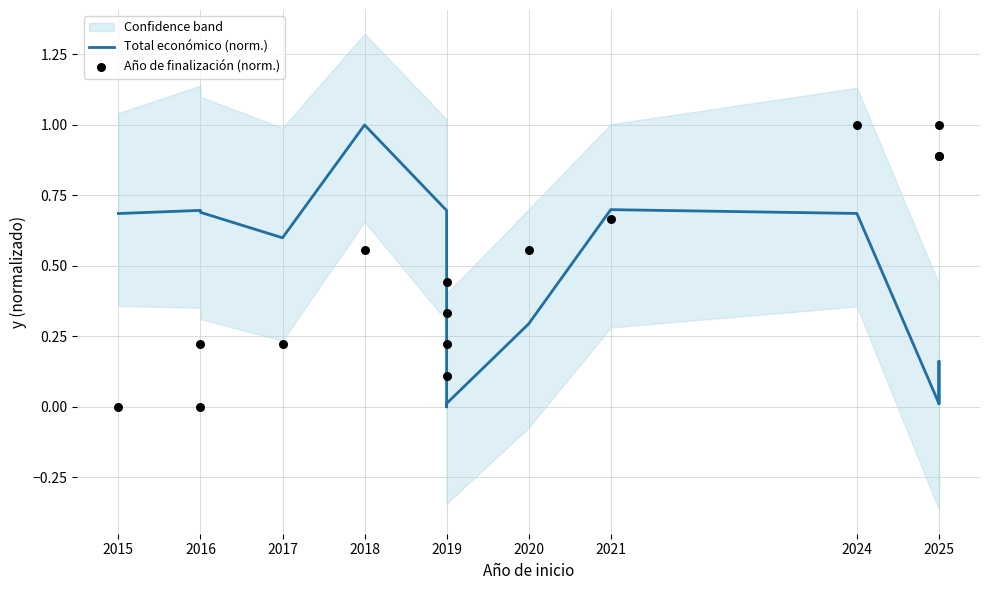

Which series has the largest total across all categories?

Año de finalización (norm.)